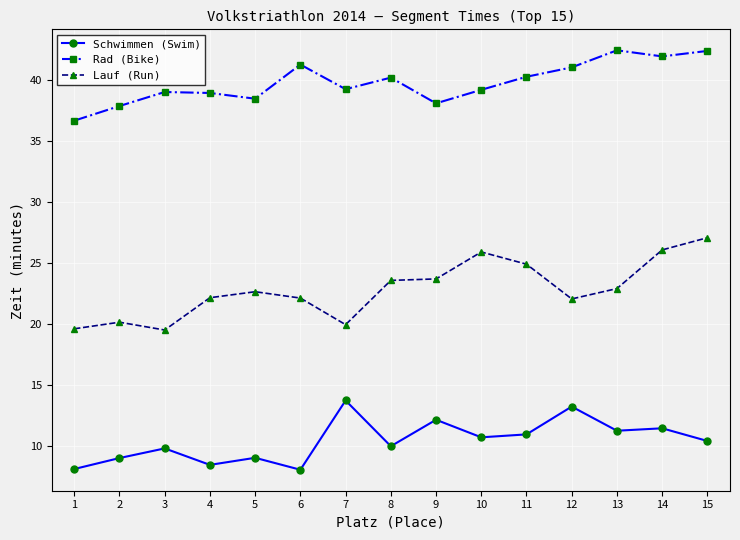

At which category does Schwimmen (Swim) reach its first local peak?

3